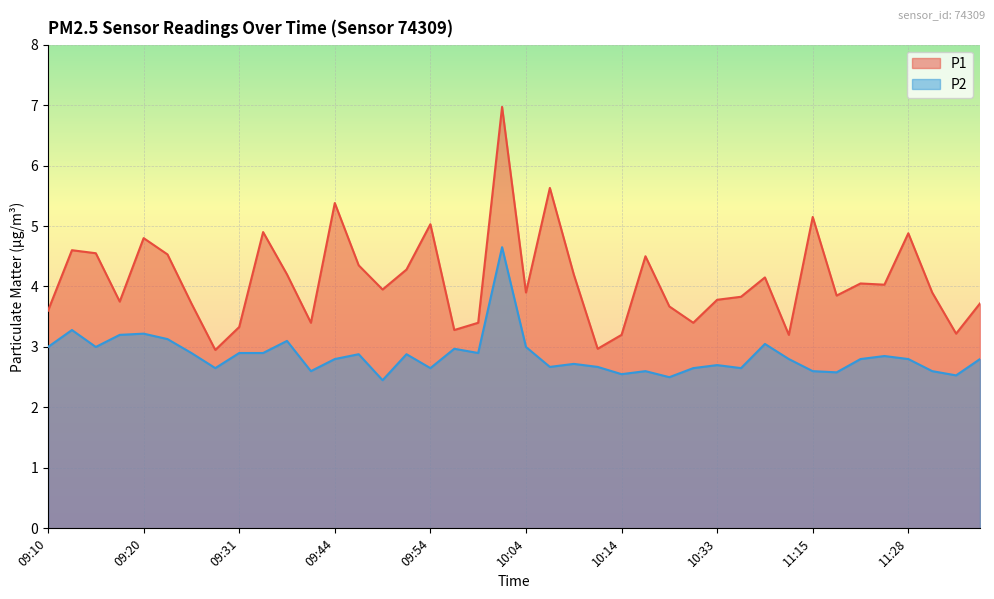

Which series has the largest total across all categories?

P1